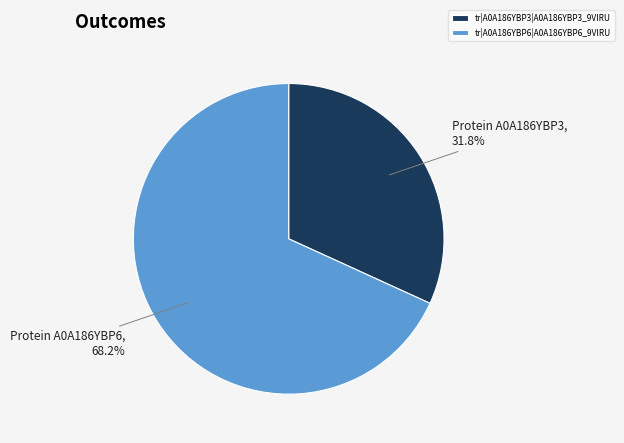

Count the number of slices in the pie.

2